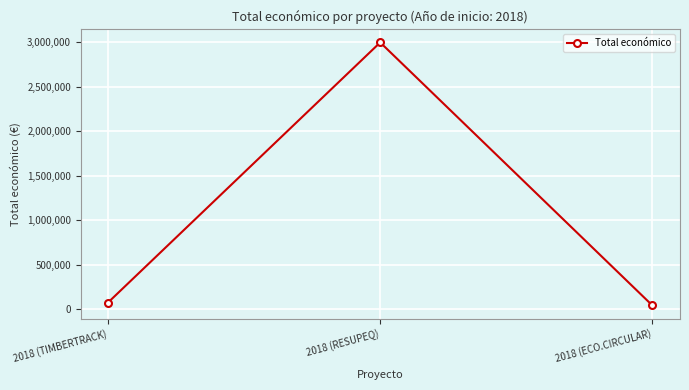

Where is the data nearest to the value 1520928?

2018 (TIMBERTRACK)